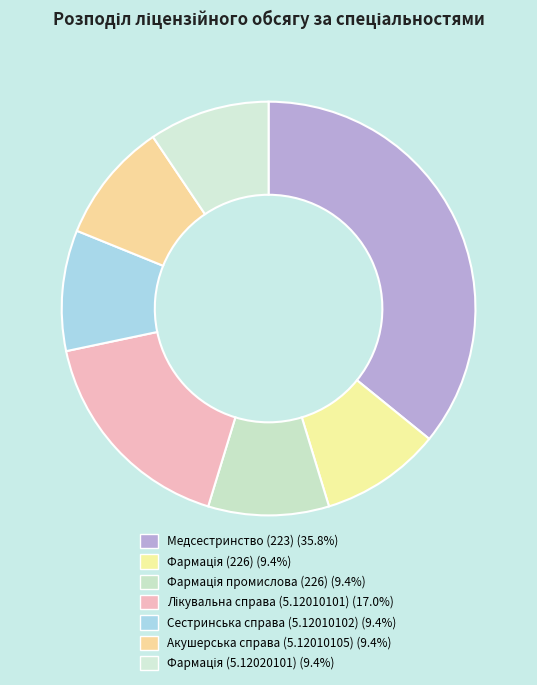

How many segments does this pie chart have?

7